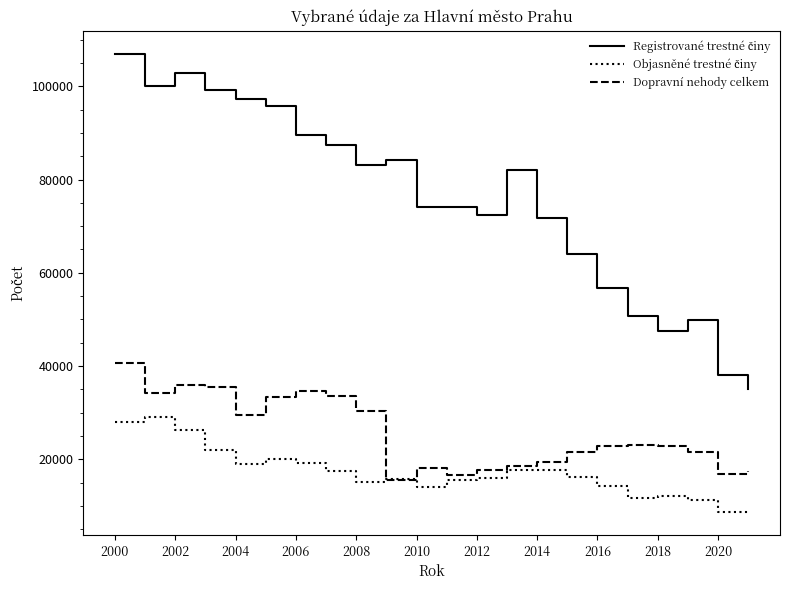

What is the greatest value displayed?

106974